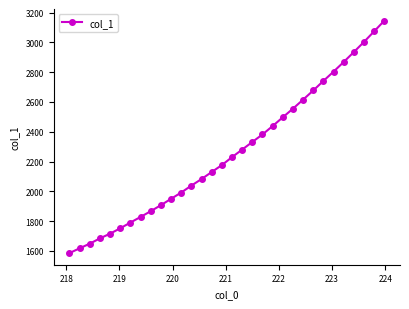

What is the sum of all values?

72357.5